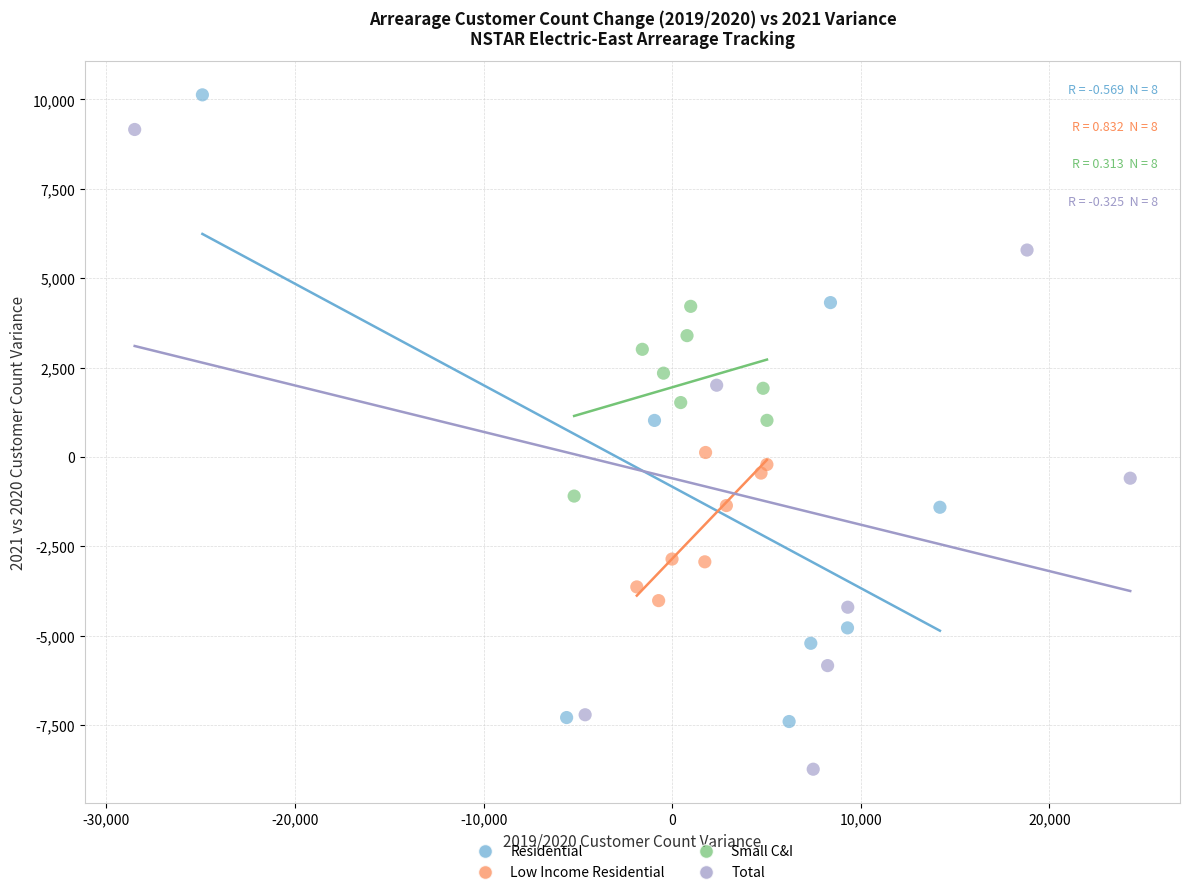

Which series reaches the maximum Y coordinate?

Residential